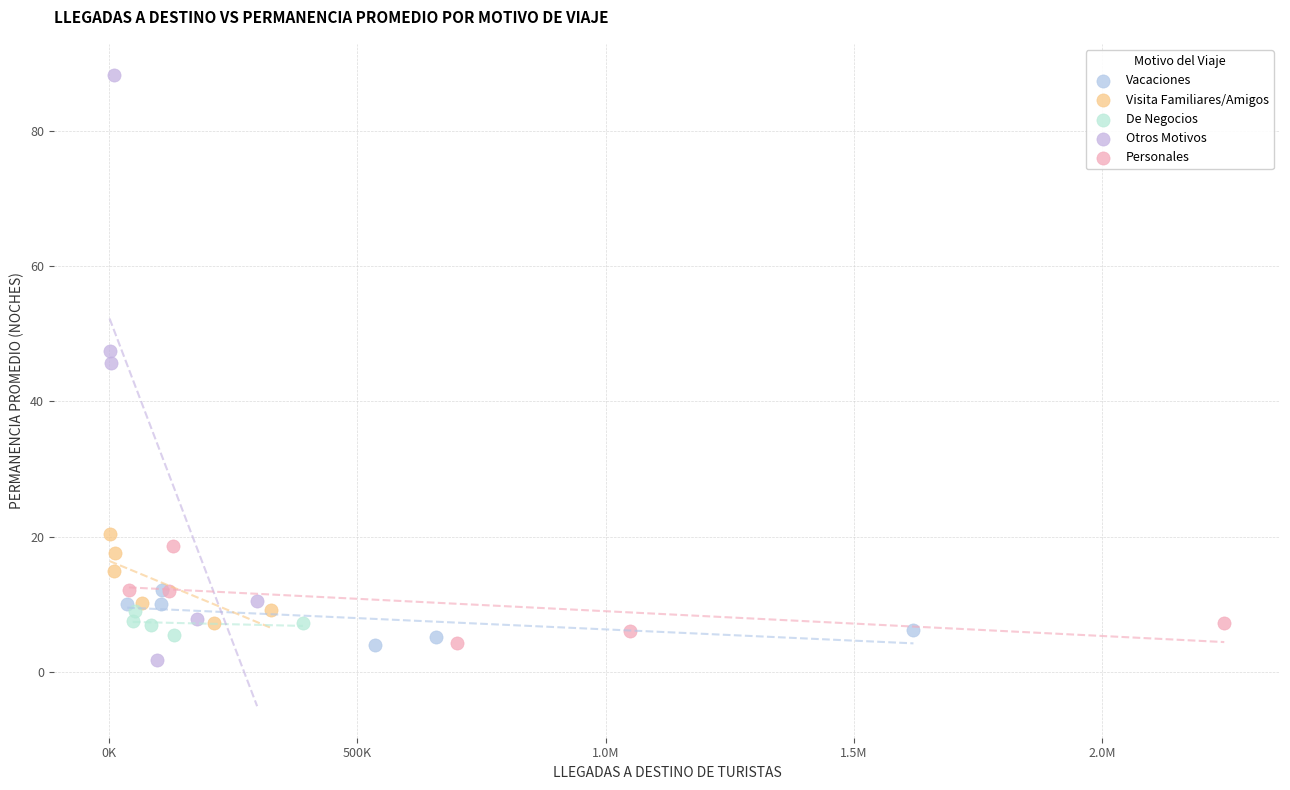

Which series has the largest Y range (max minus min)?

Otros Motivos